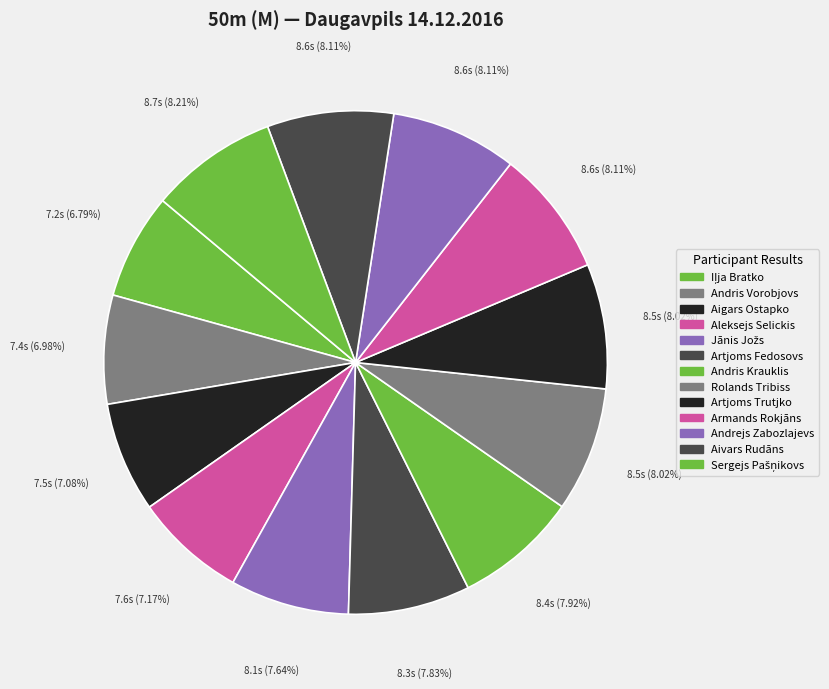

Which slice is the largest?

Sergejs Pašņikovs